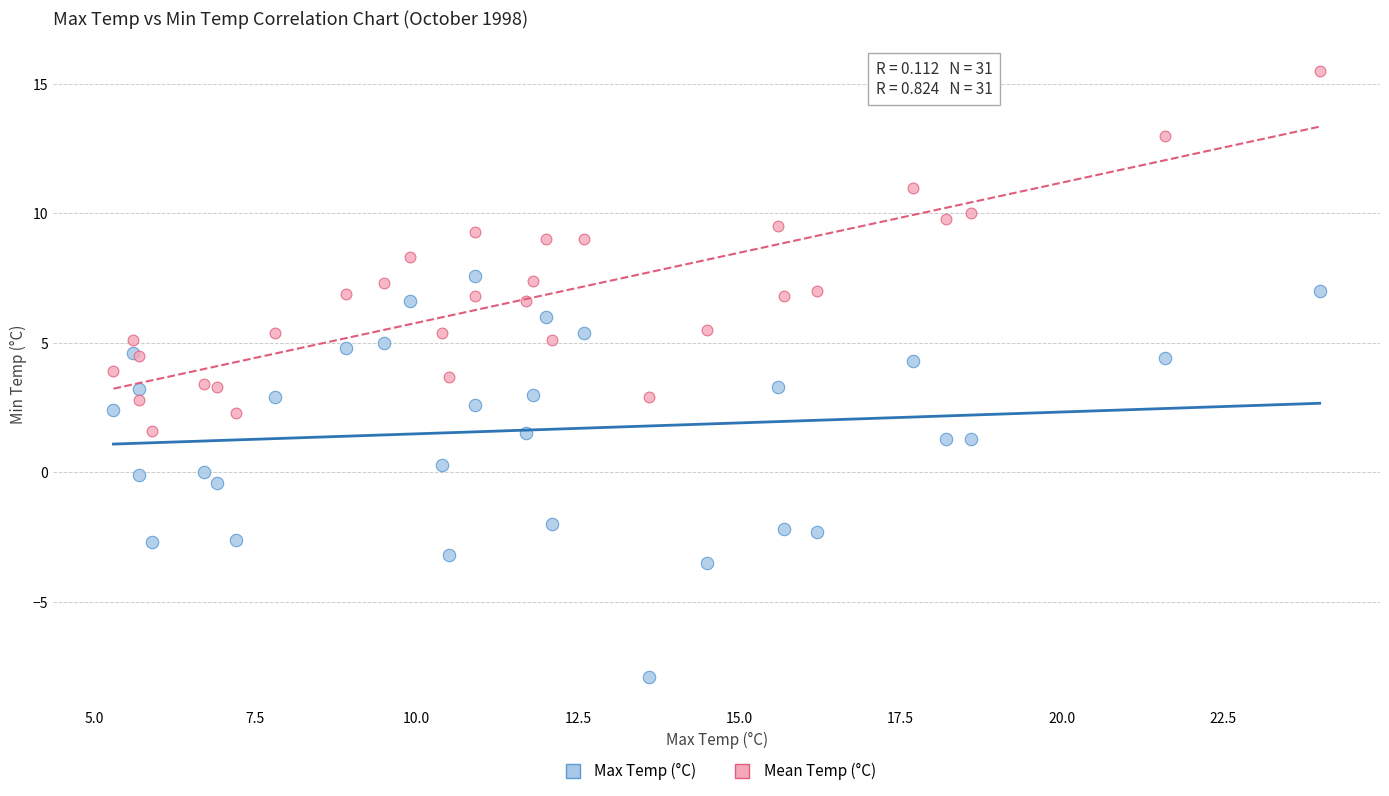

Which series reaches the maximum Y coordinate?

Mean Temp (°C)